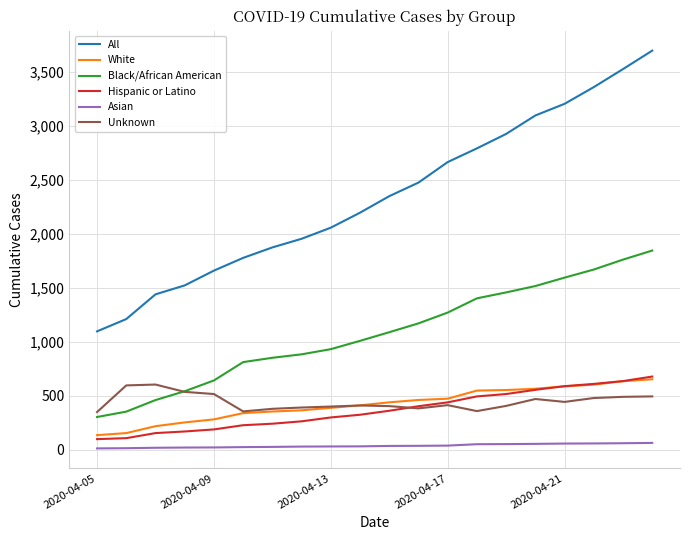

What is the highest value of the Black/African American series?

1846